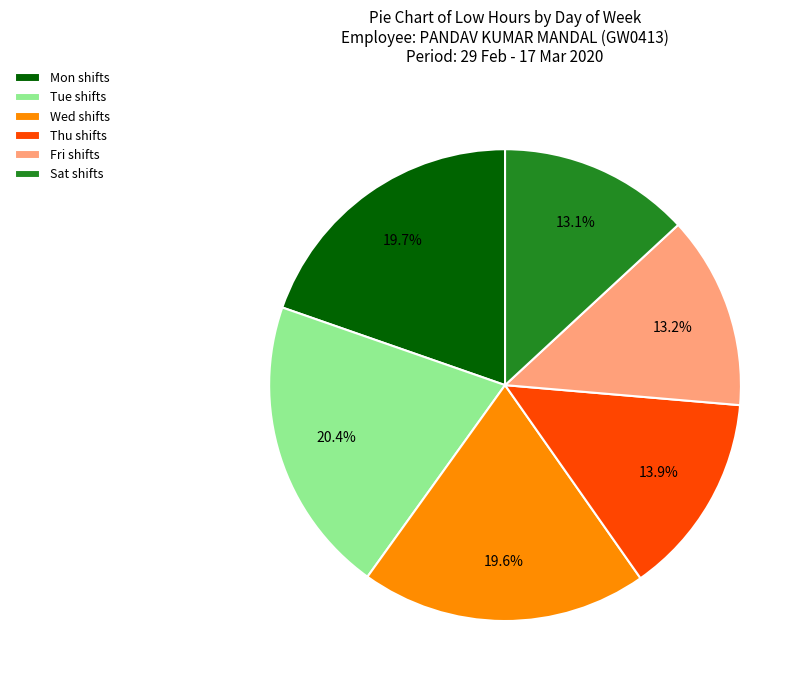

Does any single category account for the majority?

No